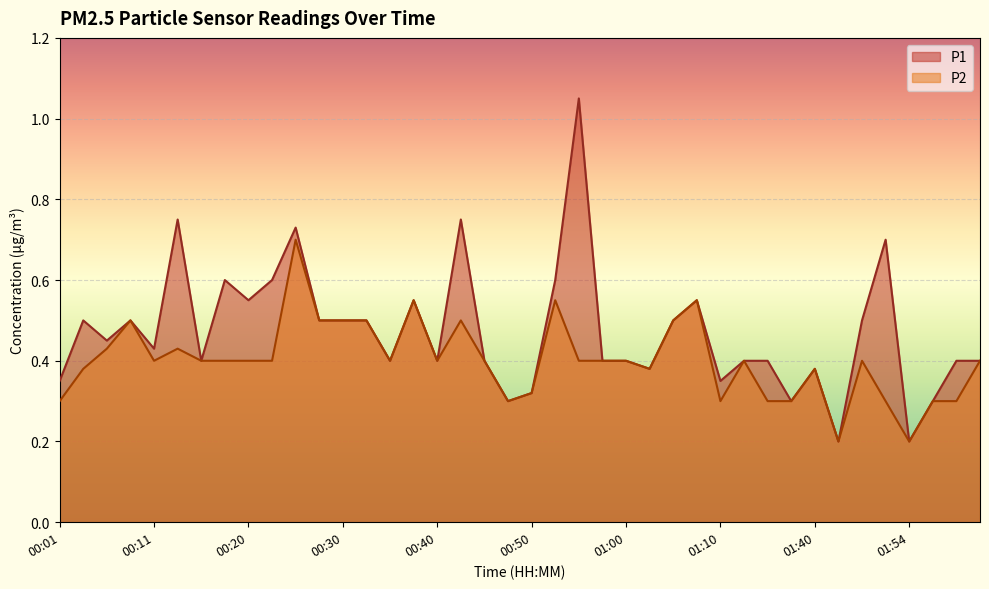

What is the difference between the second highest and second lowest values in the P1 series?

0.6